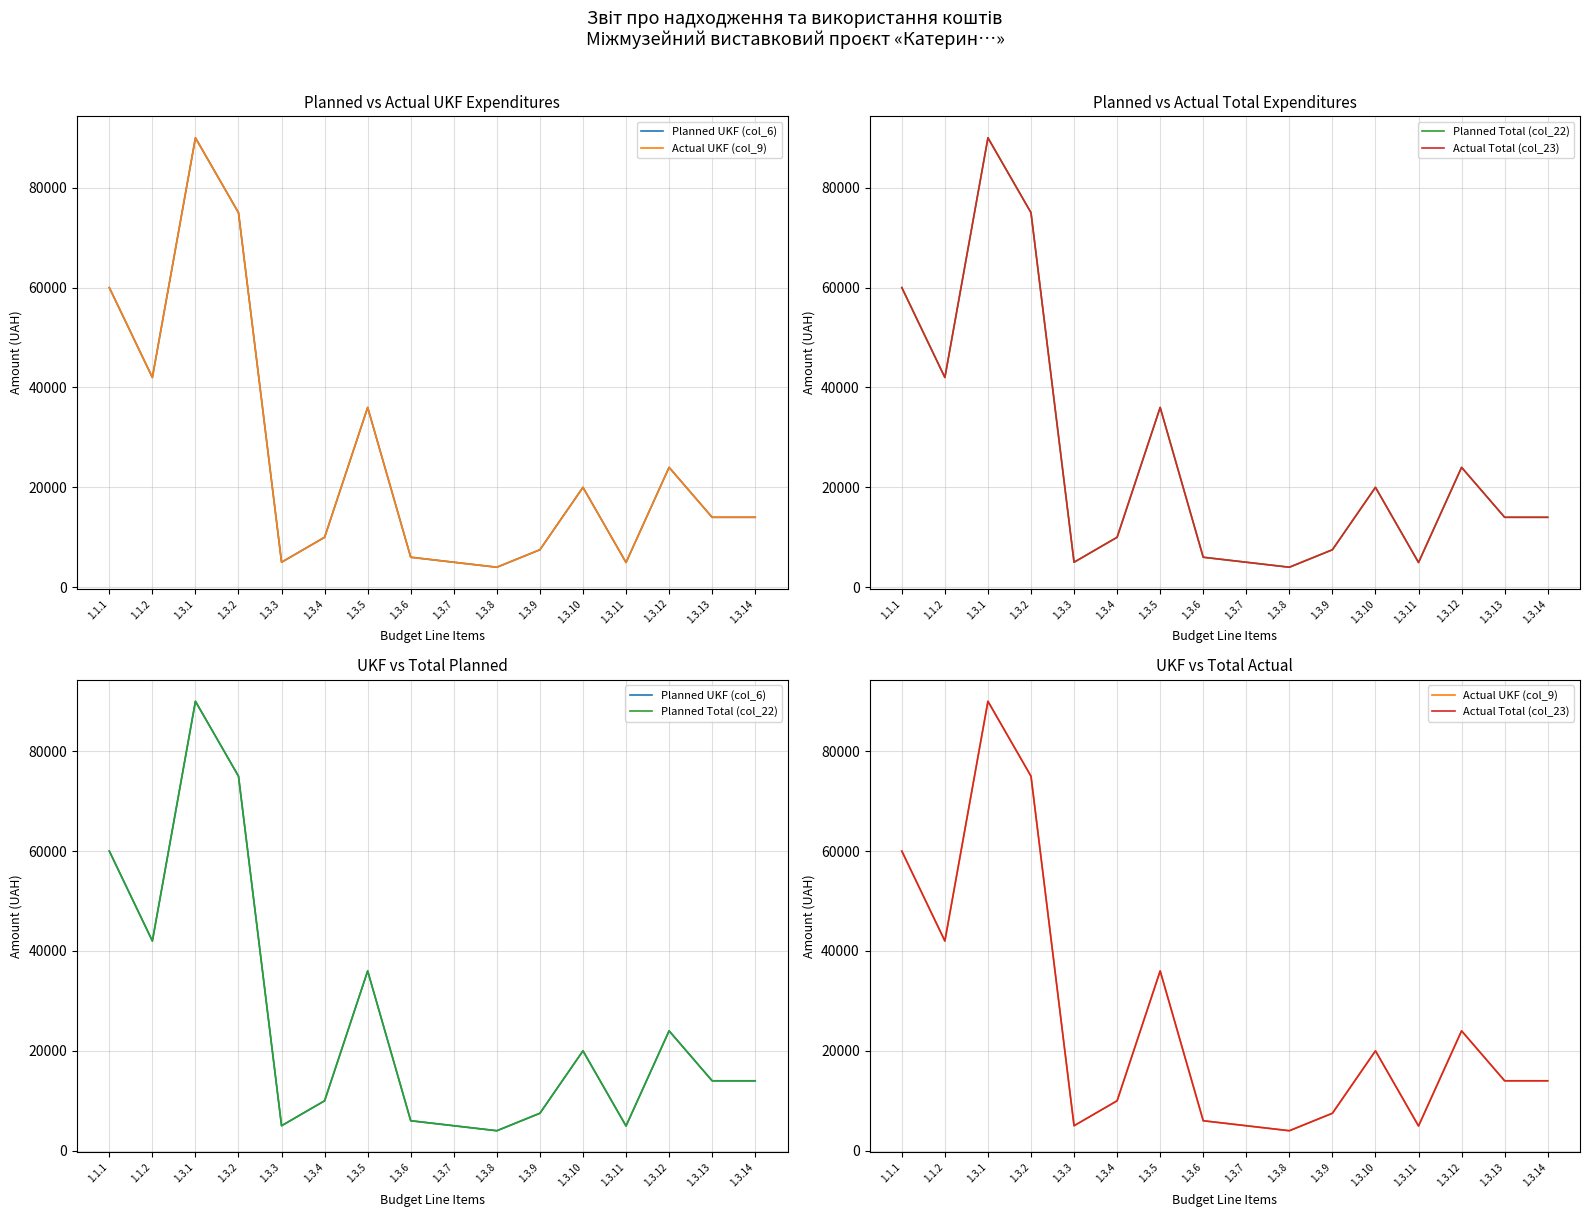

Which series has the largest total across all categories?

Planned UKF (col_6)